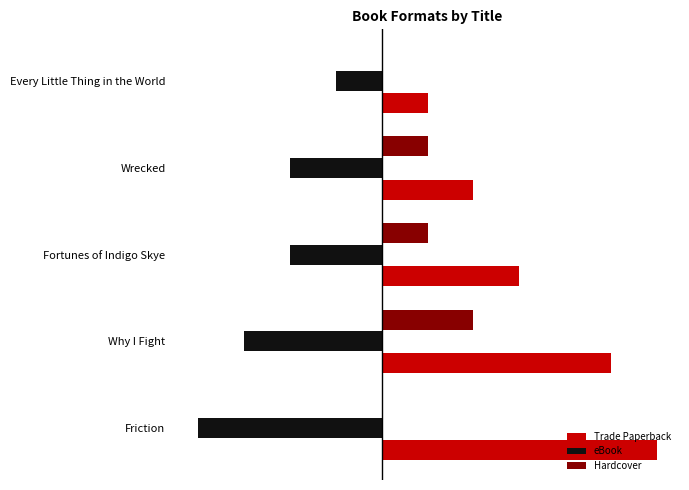

What is the average value of the eBook series?

-2